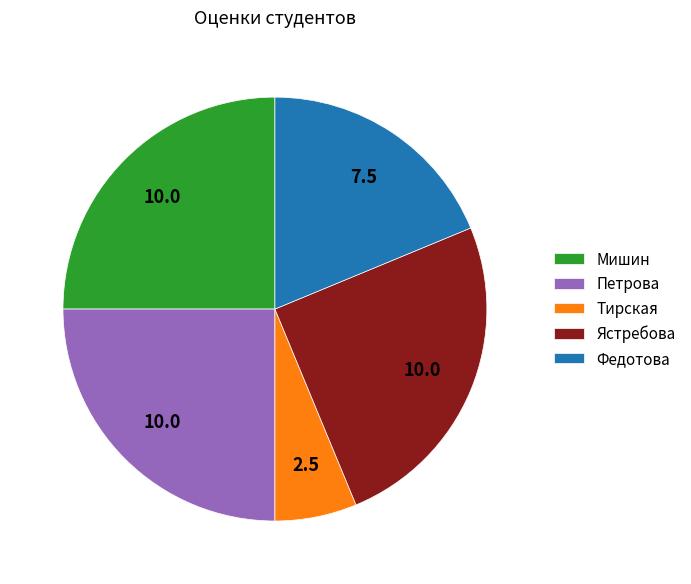

How many segments does this pie chart have?

5